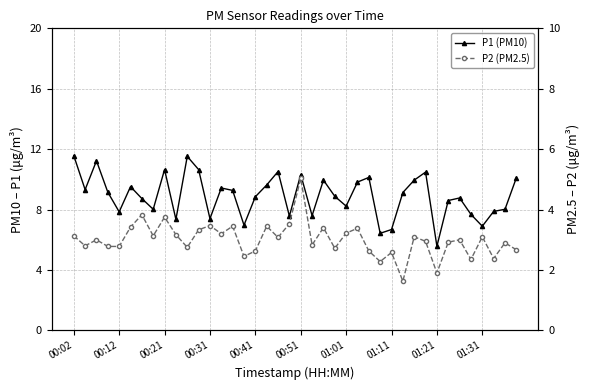

What is the difference between the maximum and minimum values in the P2 (PM2.5) series?

3.4